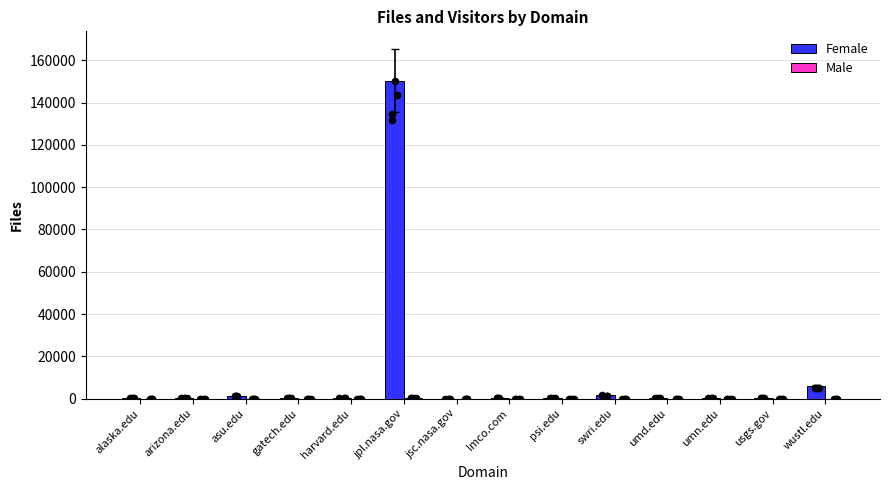

What are all the series names shown in the legend?

Female, Male